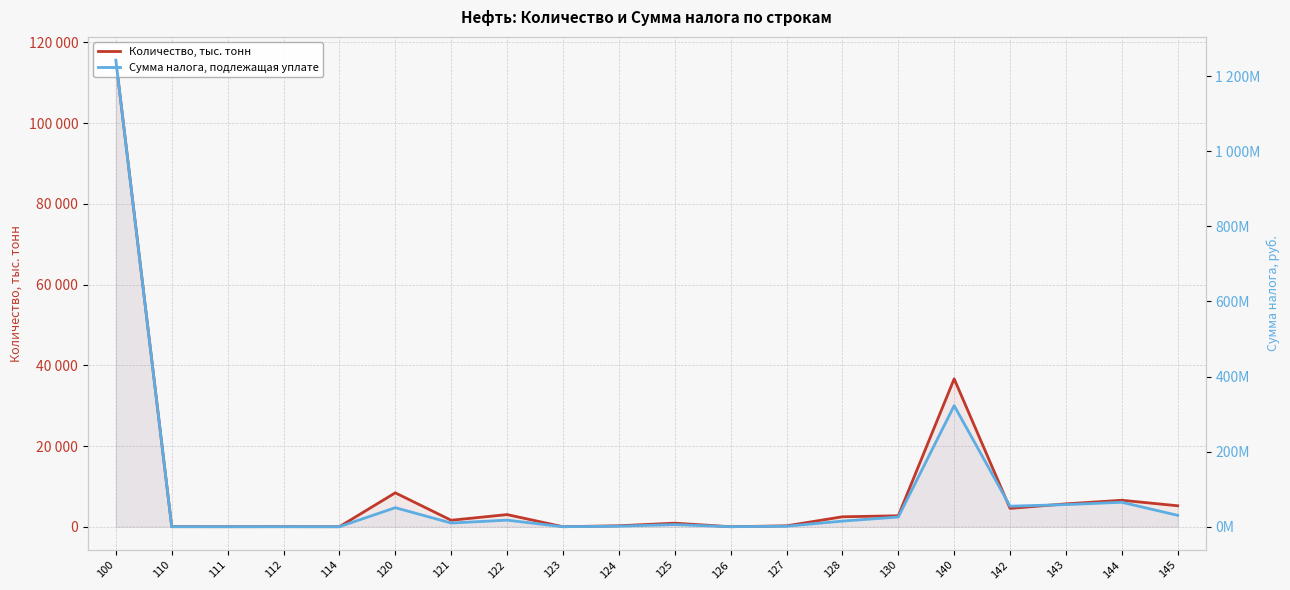

After their last crossing, which series has the higher values: Сумма налога, подлежащая уплате or Количество, тыс. тонн?

Количество, тыс. тонн